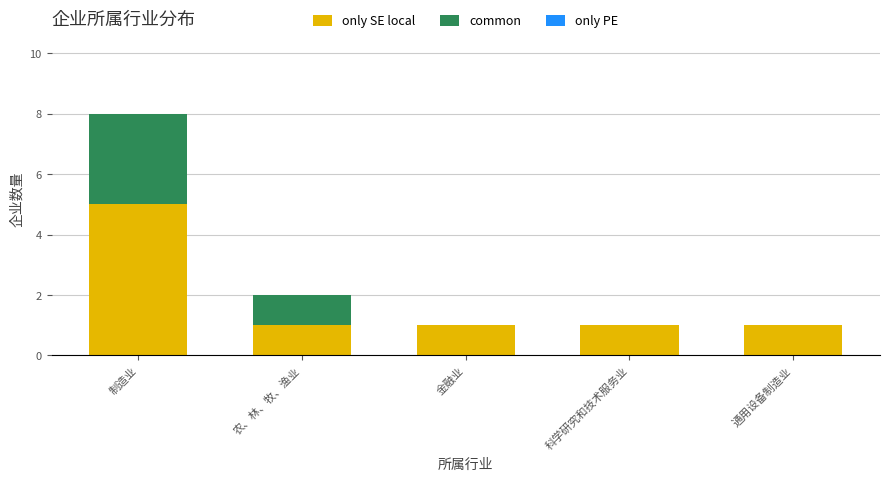

Reading right to left, list the values for the only SE local series.

通用设备制造业=1	科学研究和技术服务业=1	金融业=1	农、林、牧、渔业=1	制造业=5